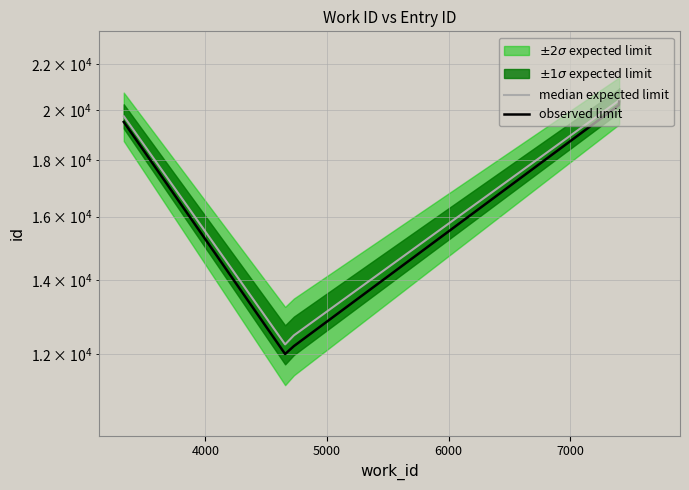

Does the chart have visible grid lines?

Yes